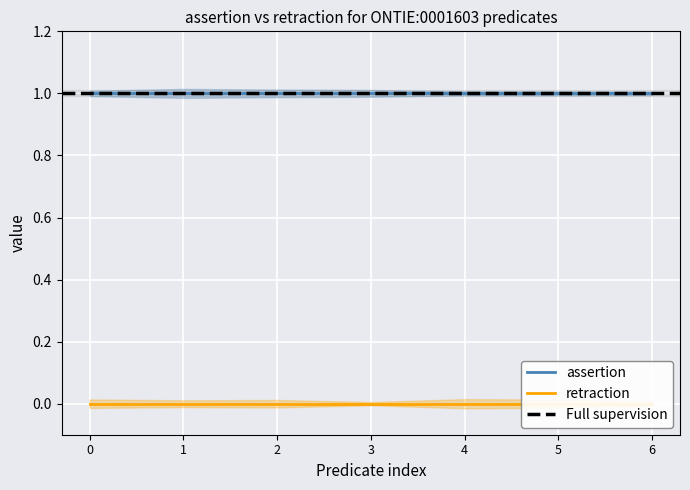

Reading left to right, transcribe all the data shown in this chart.

assertion: 1	1	1	1	1	1	1
retraction: 0	0	0	0	0	0	0